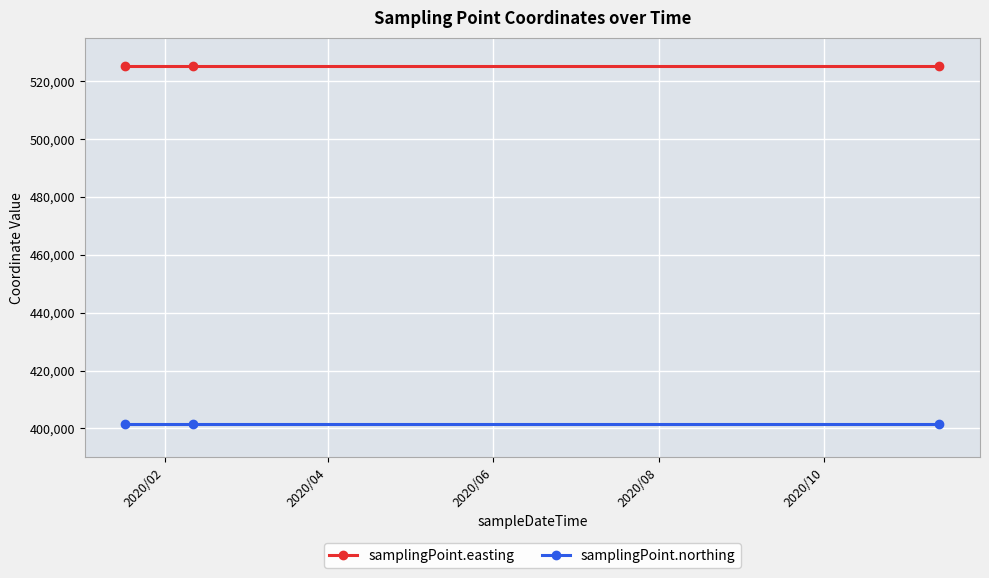

What is the value of the samplingPoint.easting point at the 2nd from the left?

525221